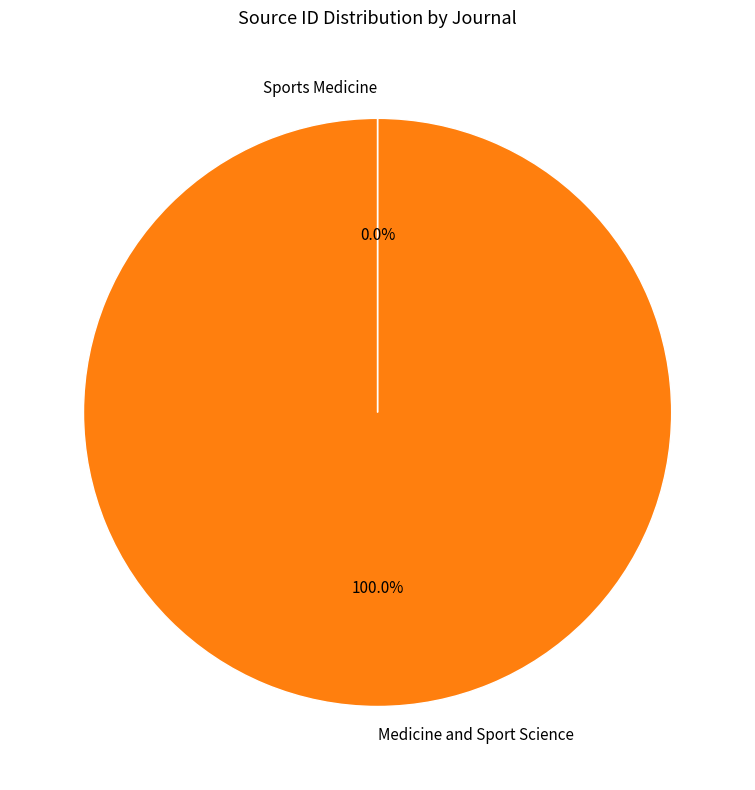

Does any single category account for the majority?

Yes